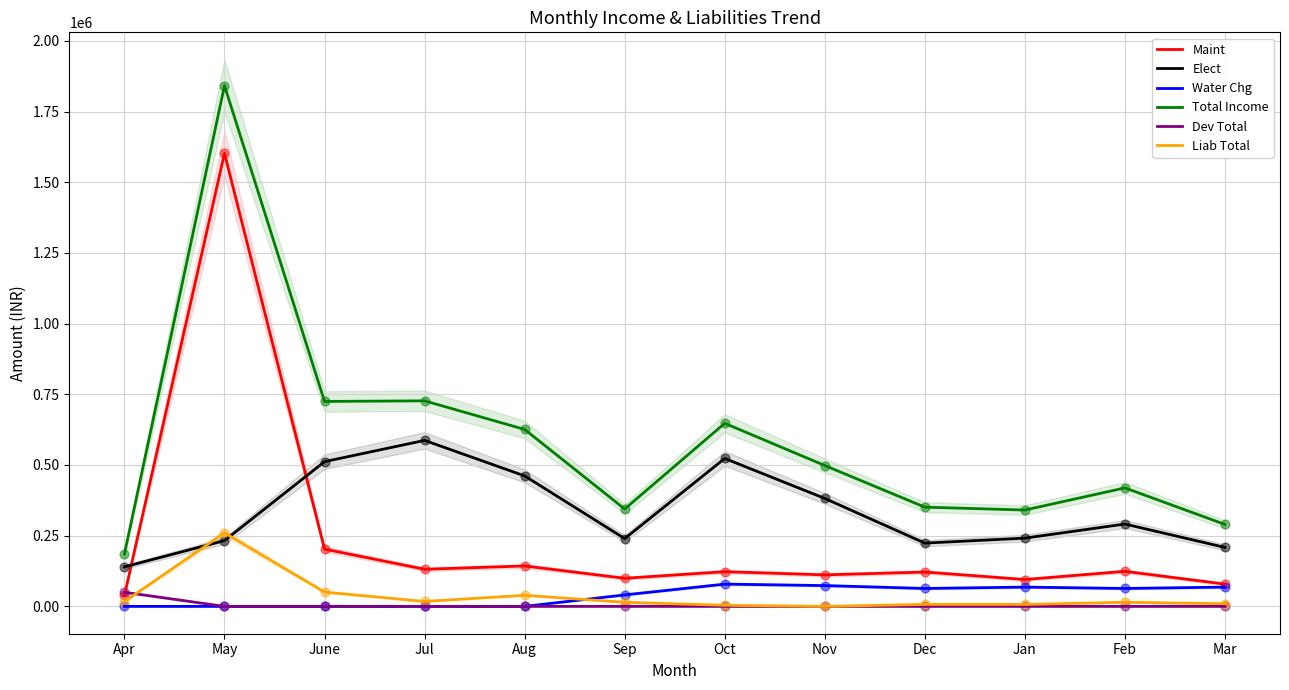

What is the total value across all series at Oct?

1376070